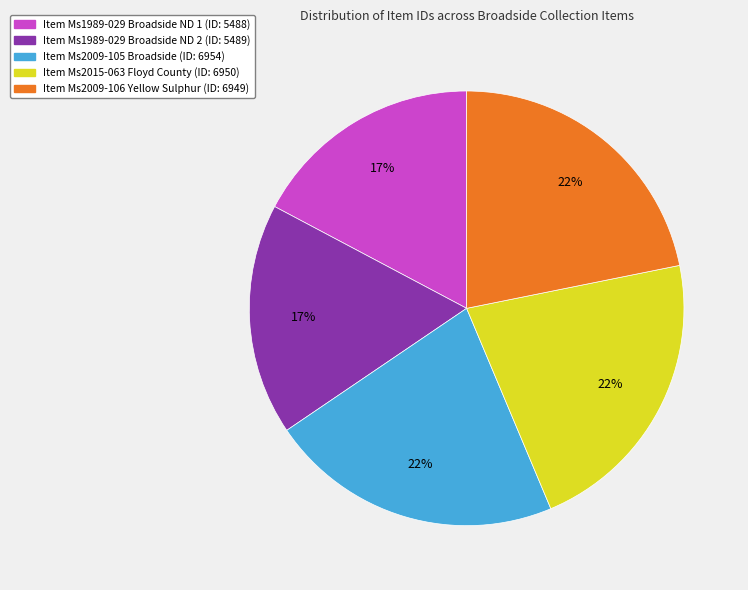

To the nearest percent, what is the difference between the largest and smallest slice percentages?

5%